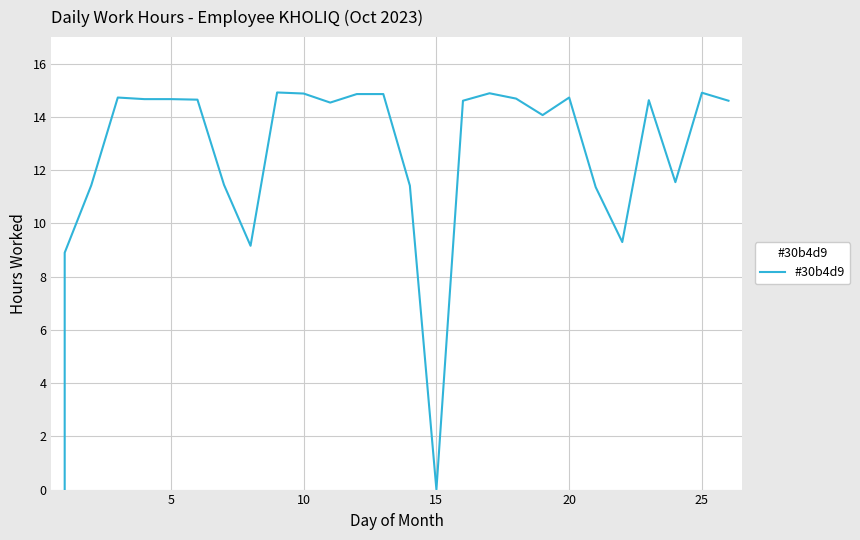

What is the label of the 16th point from the left?

15